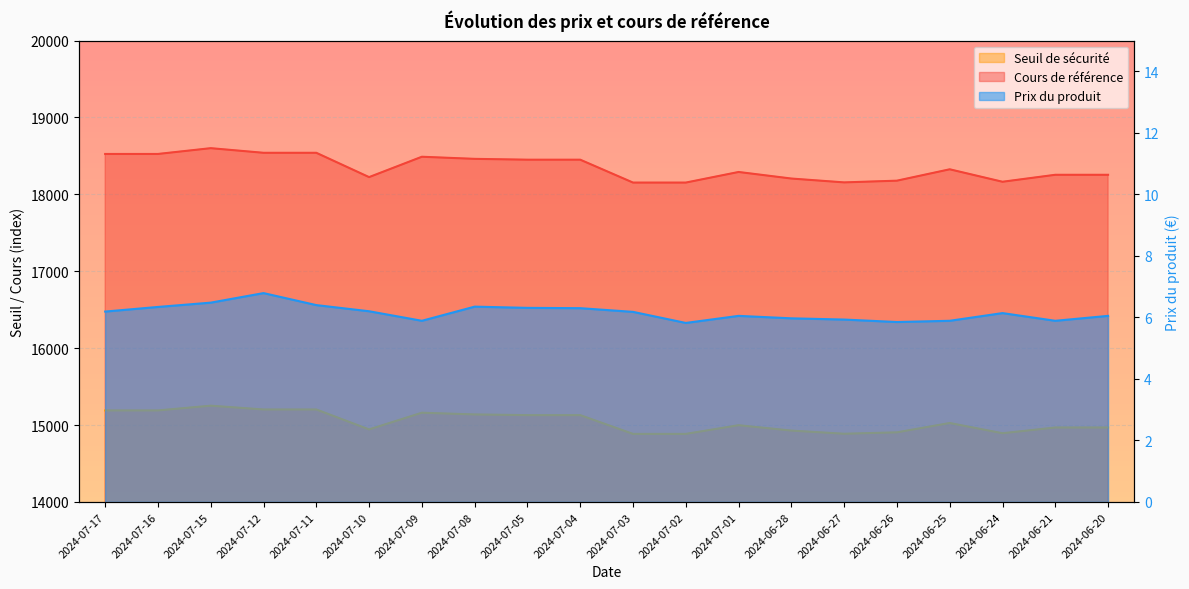

What is the approximate value of Cours de référence at 2024-07-10?

18223.9